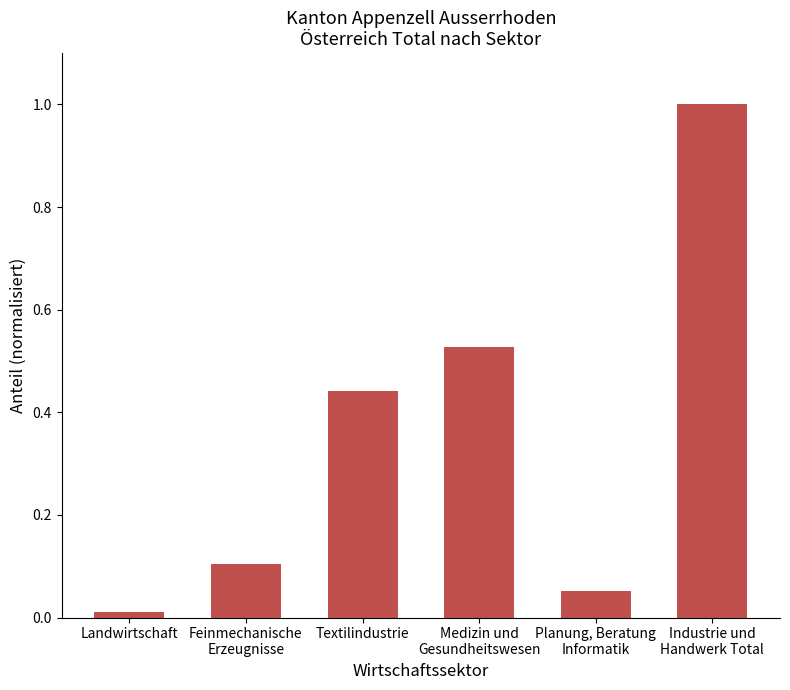

What is the difference between the maximum and minimum values?

1.0